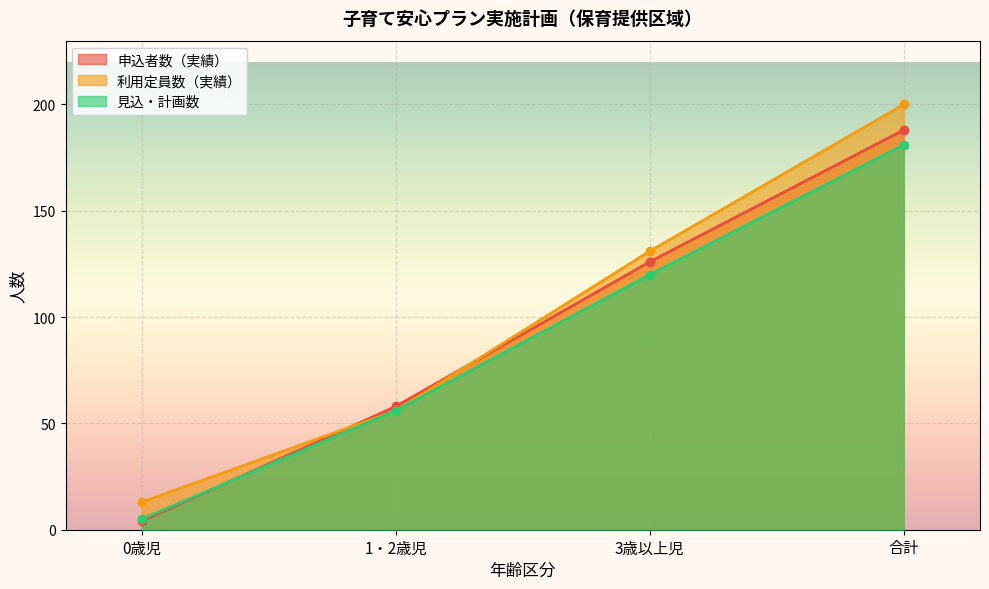

What is the label of the 4th point from the right?

0歳児